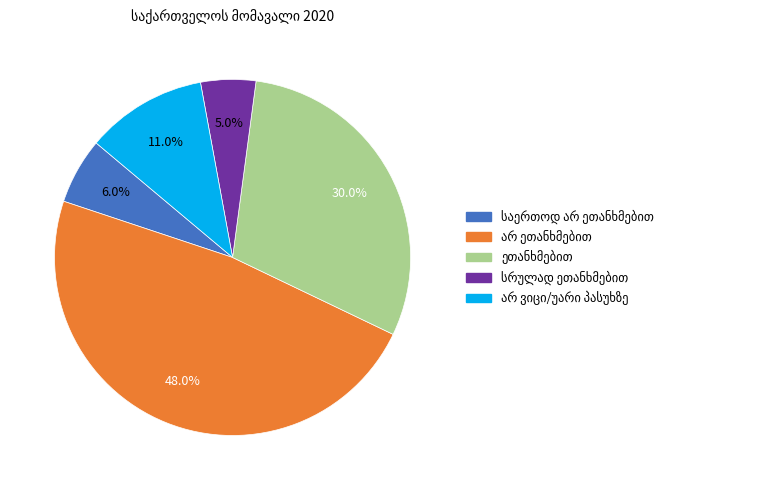

Does any single category account for the majority?

No